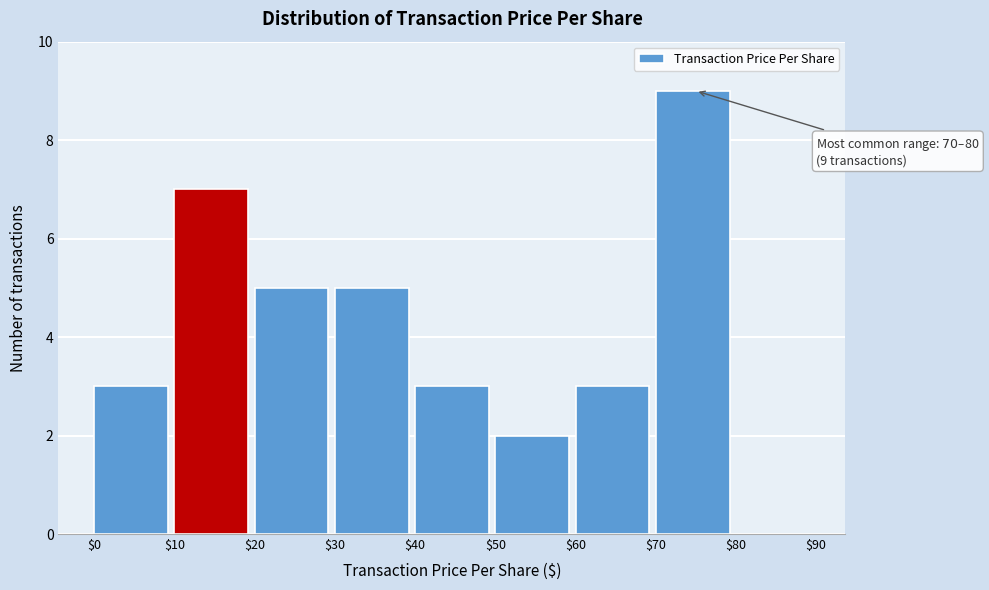

Over which range of the x-axis is the bar tallest?

$70 to $80